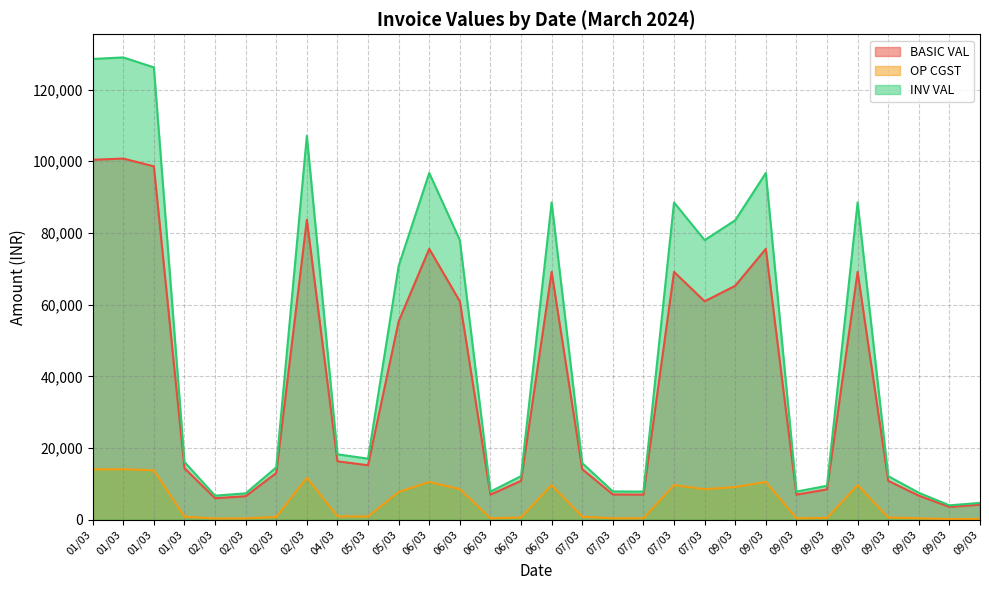

True or false: INV VAL has more than 0 points higher than both neighbors.

True